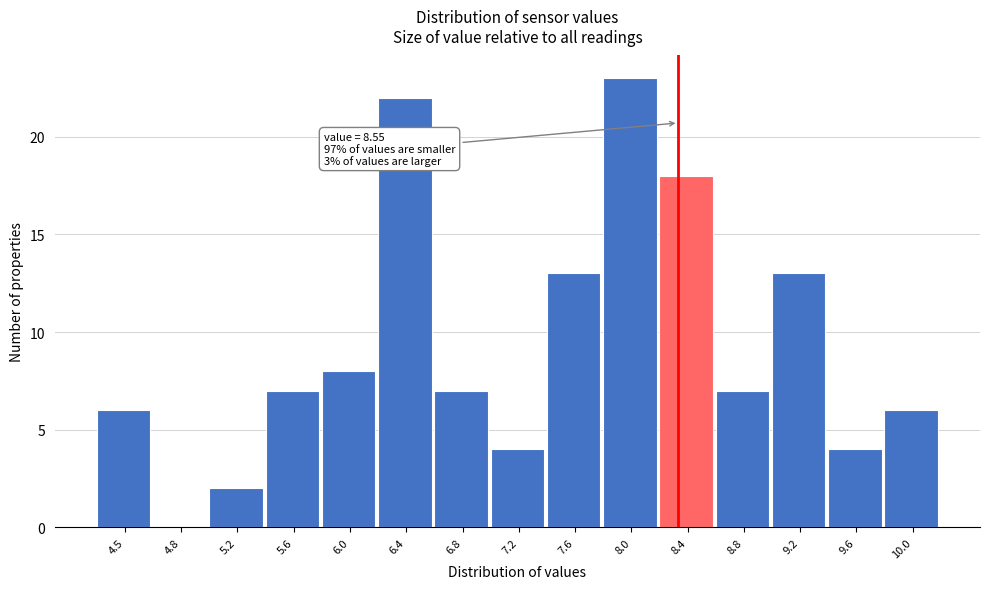

Reading left to right, extract all data points from this chart.

4.5=6	4.8=0	5.2=2	5.6=7	6.0=8	6.4=22	6.8=7	7.2=4	7.6=13	8.0=23	8.4=18	8.8=7	9.2=13	9.6=4	10.0=6